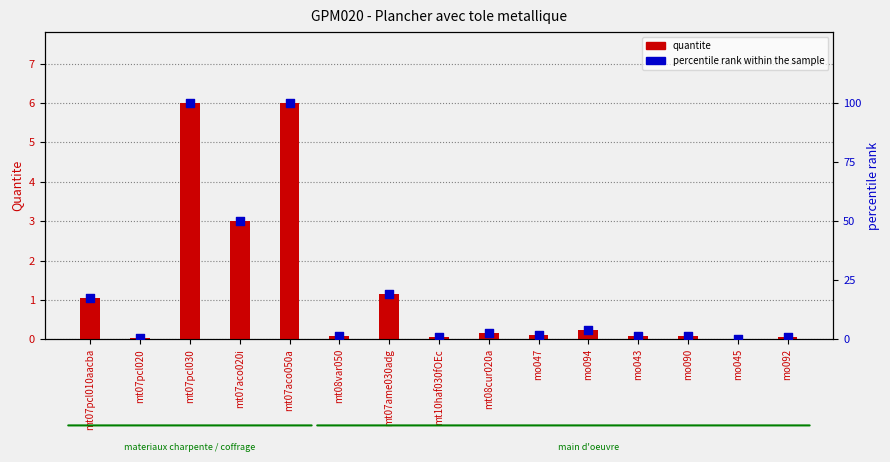

Which series has the largest total across all categories?

percentile rank within the sample